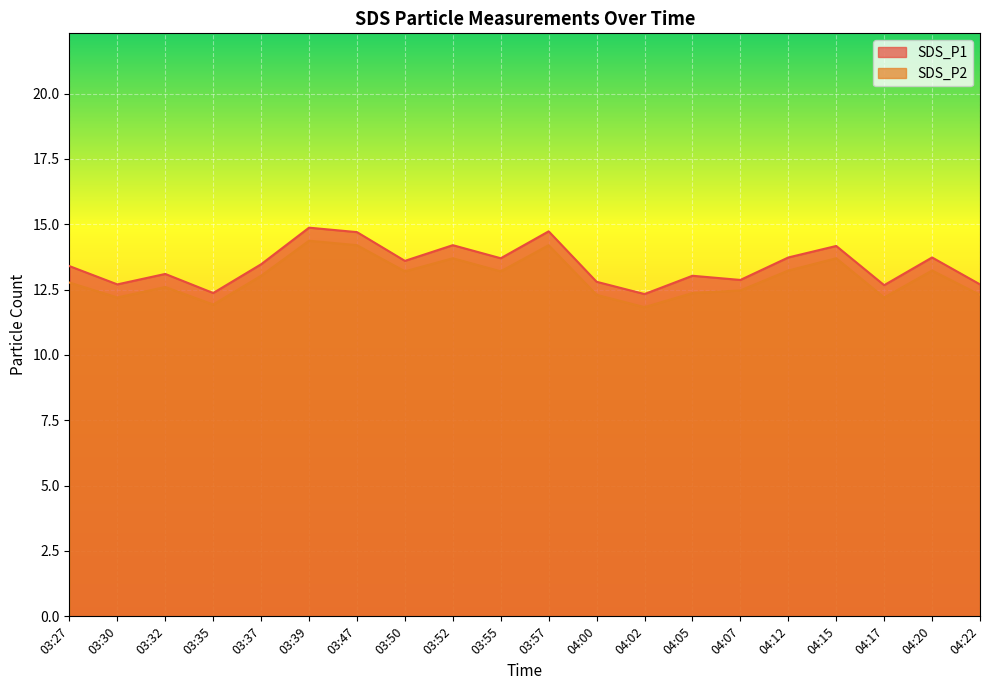

True or false: SDS_P2 and SDS_P1 cross at least once.

False